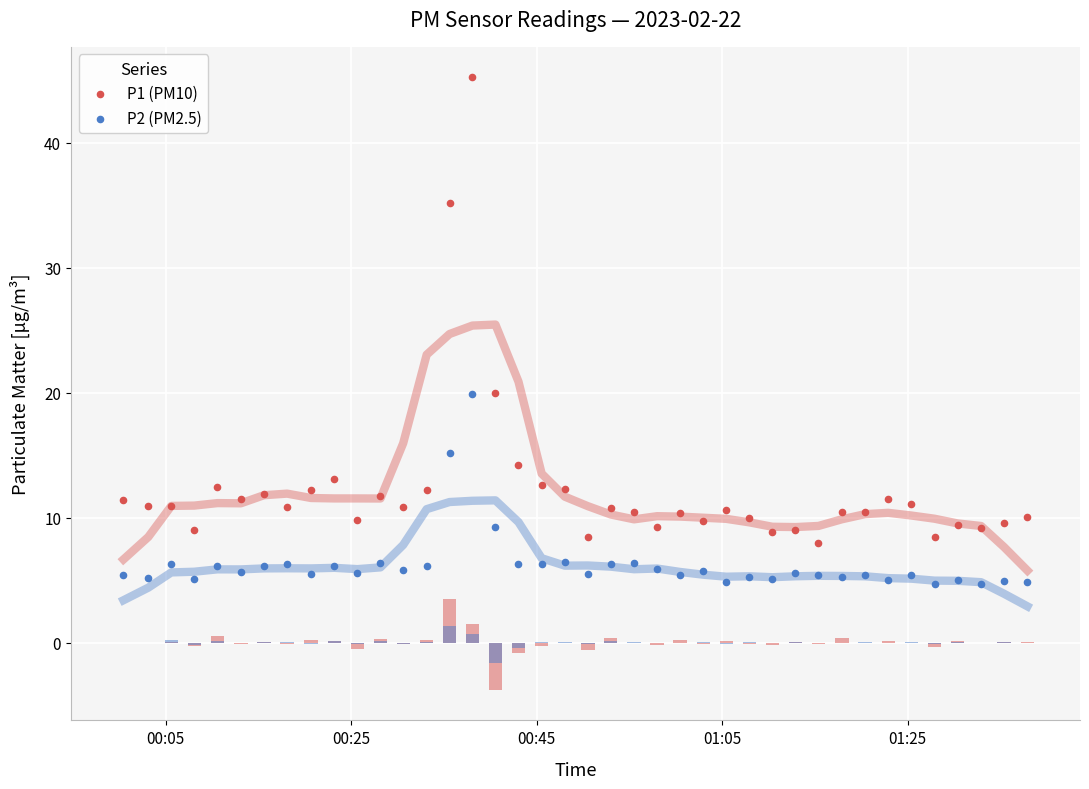

At how many categories does at least one series exceed 27?

2